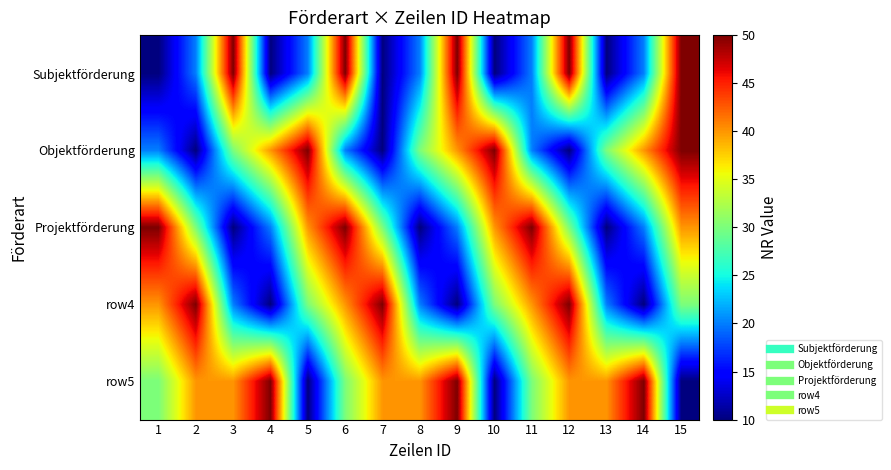

Which category has the lowest value across all series?

1